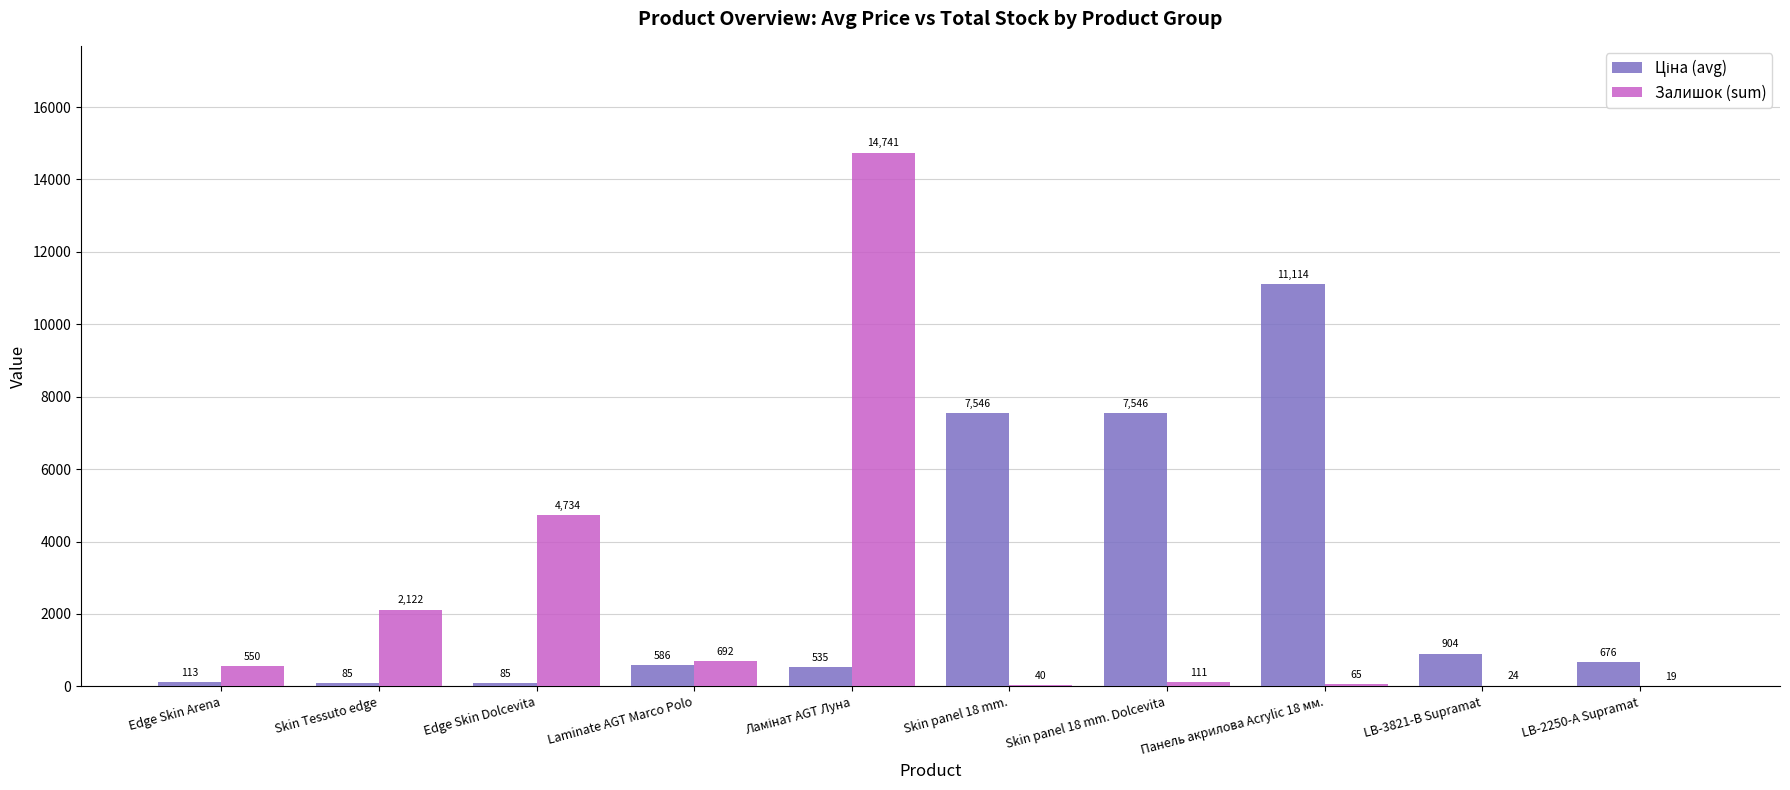

What is the sum of all Залишок (sum) values?

23098.0